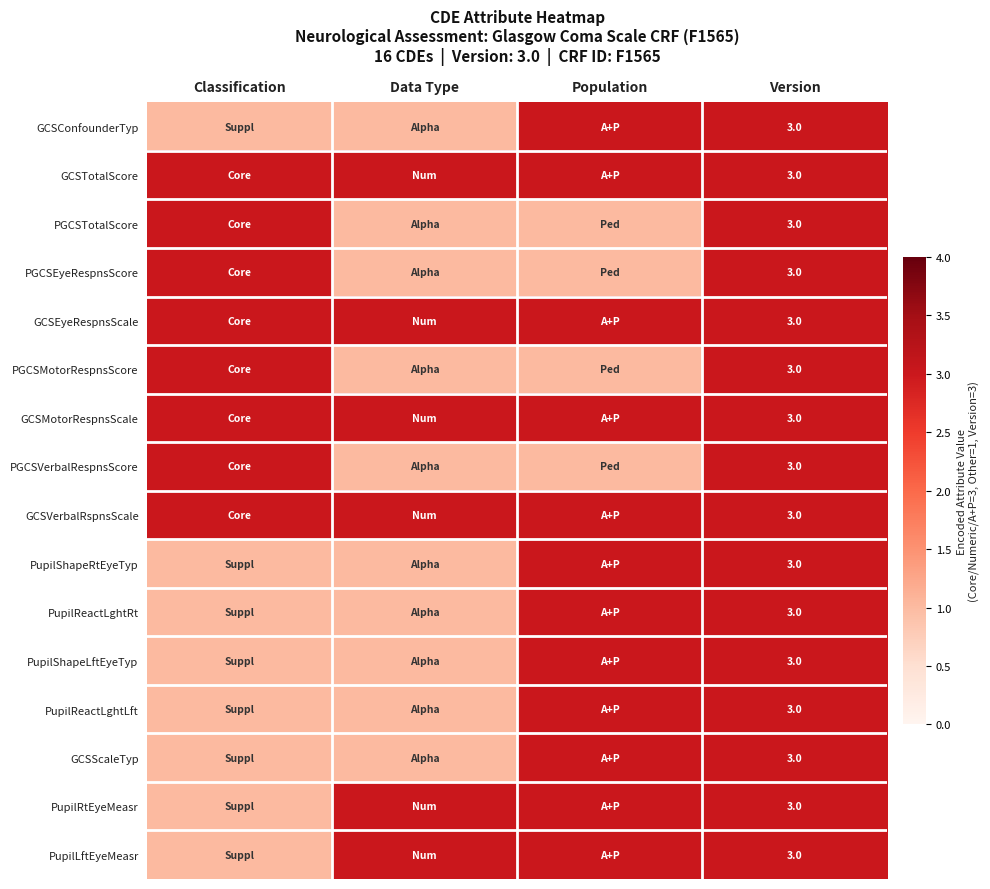

What is the total value across all series at Population?

40